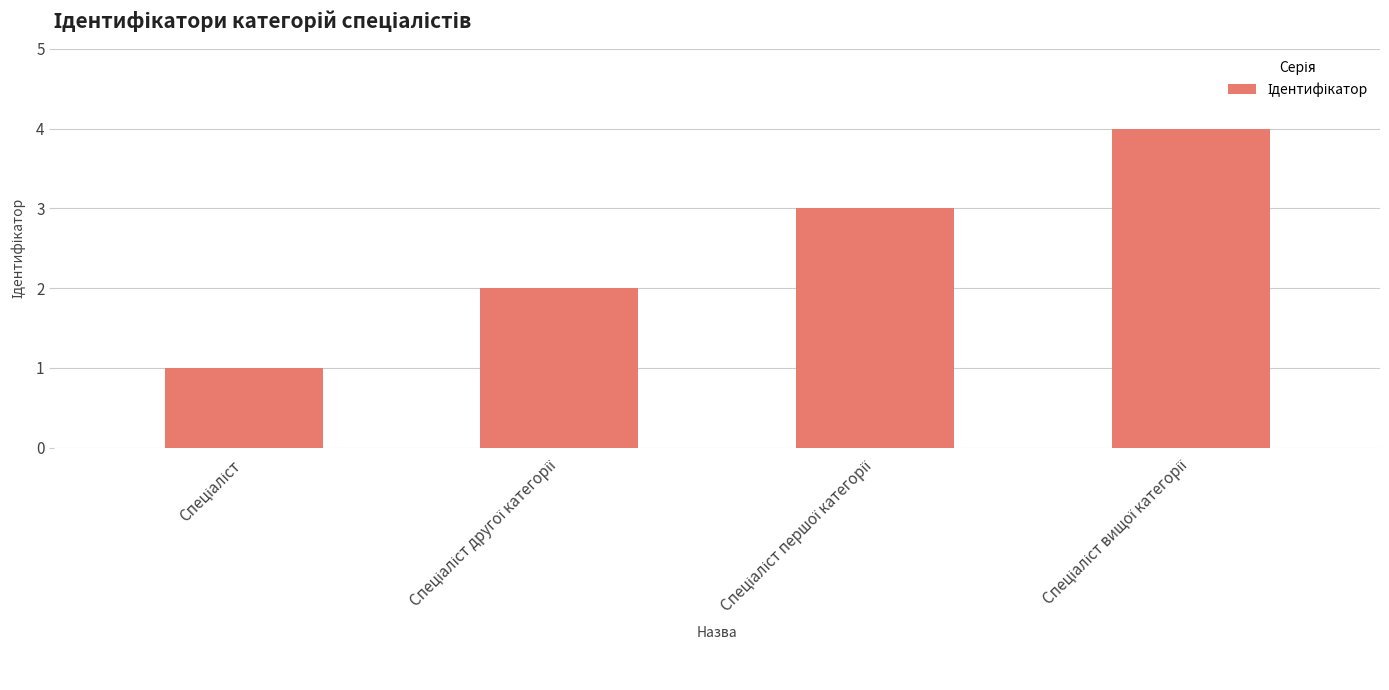

What is the sum of all values?

10